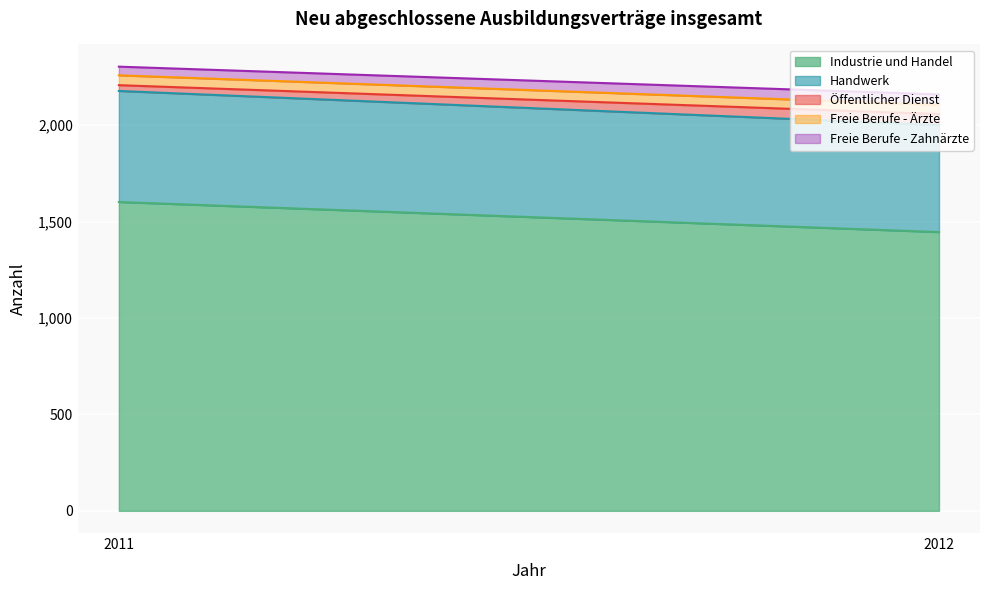

What is the difference between the Handwerk values at 2012 and 2011?

21